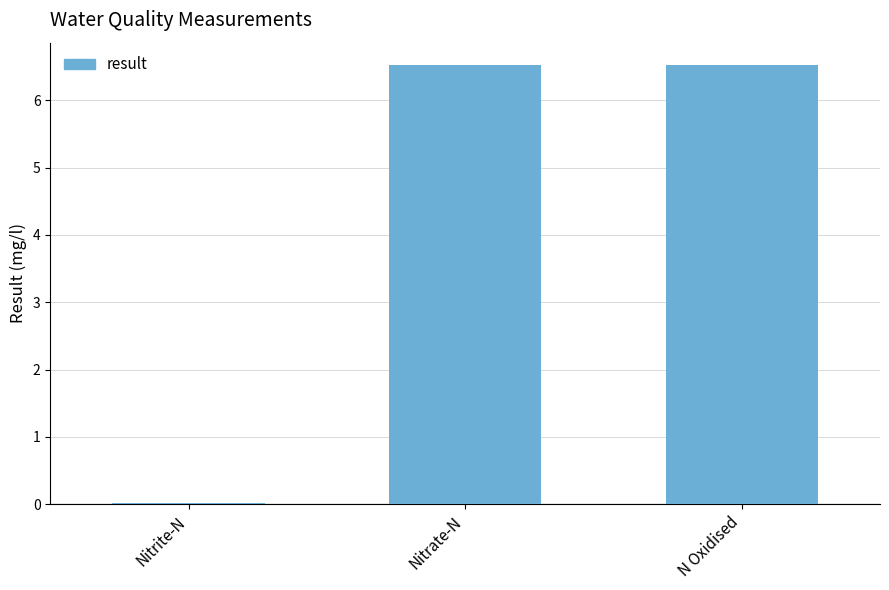

At which label is the value closest to 3?

Nitrite-N